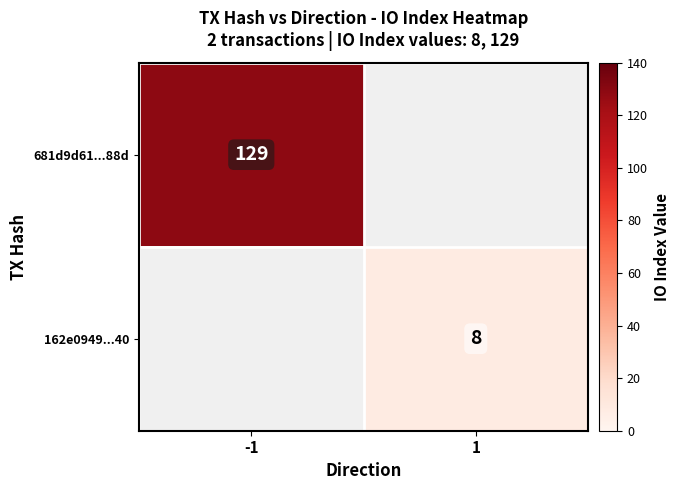

Is the value of 162e0949...40 at 1 greater than the value of 681d9d61...88d at -1?

No